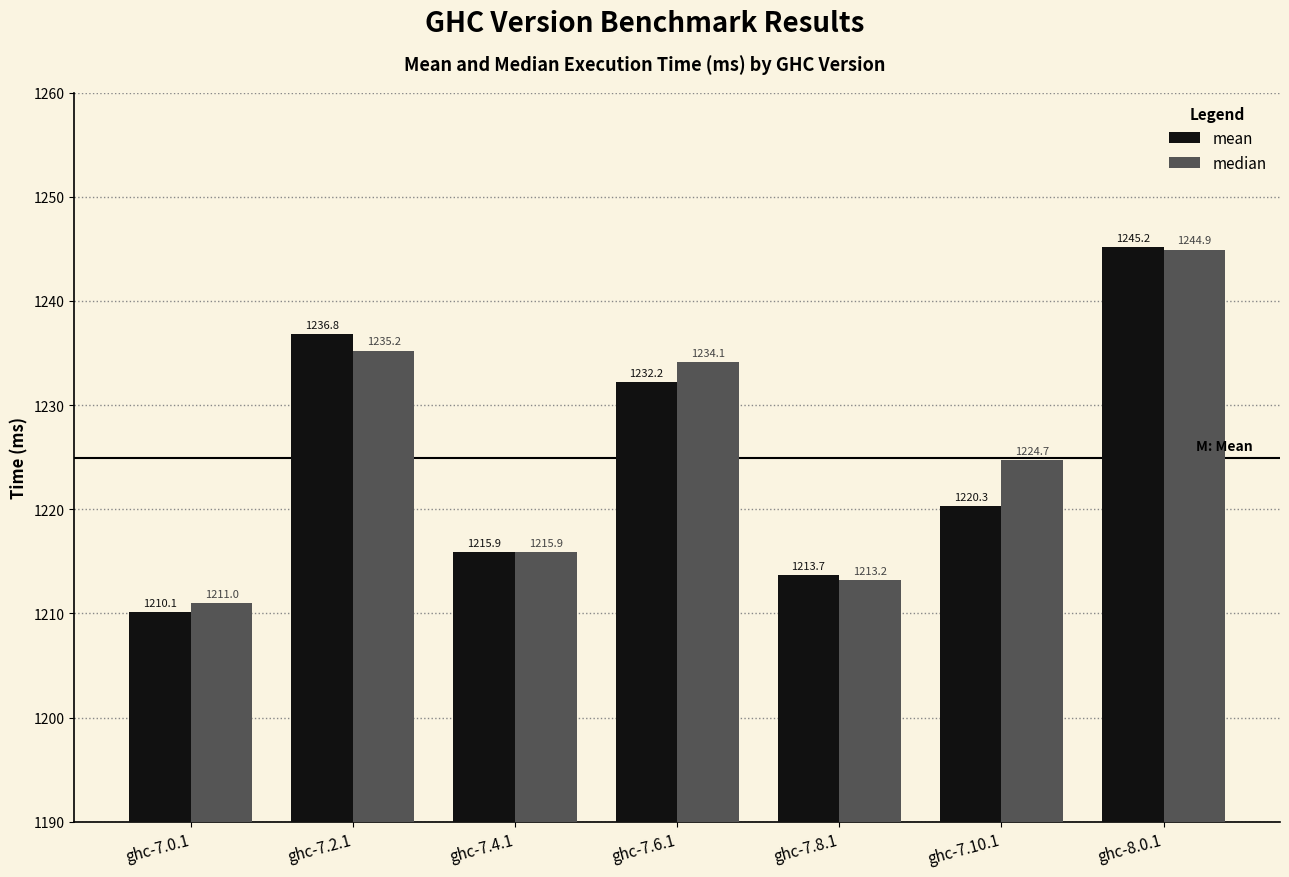

How many groups of bars are there?

7